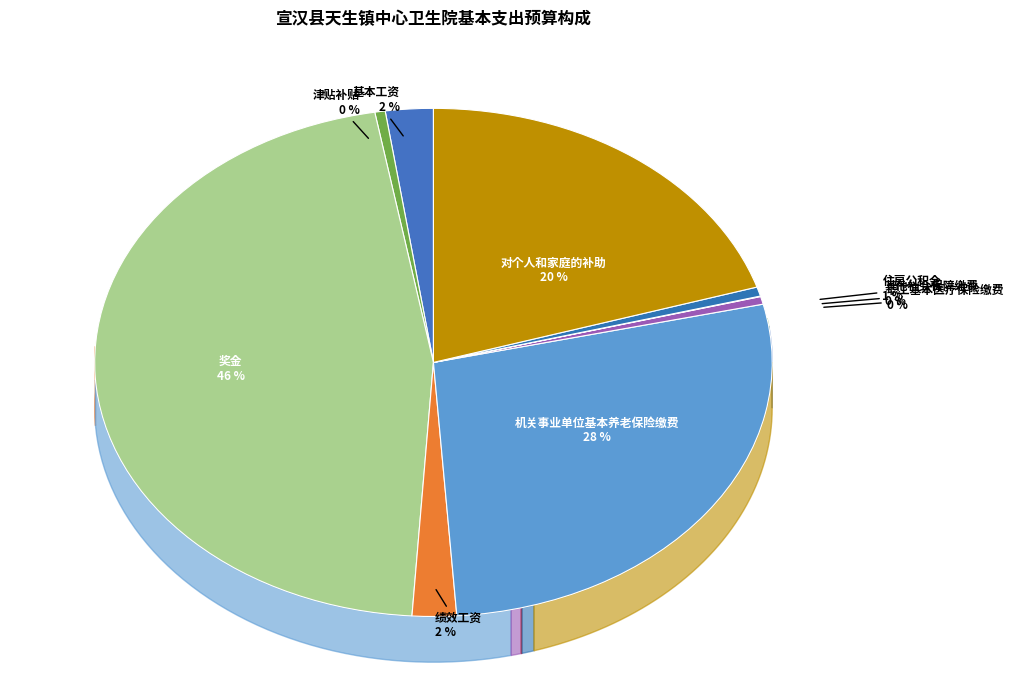

Does 职工基本医疗保险缴费 represent more than half of the total?

No